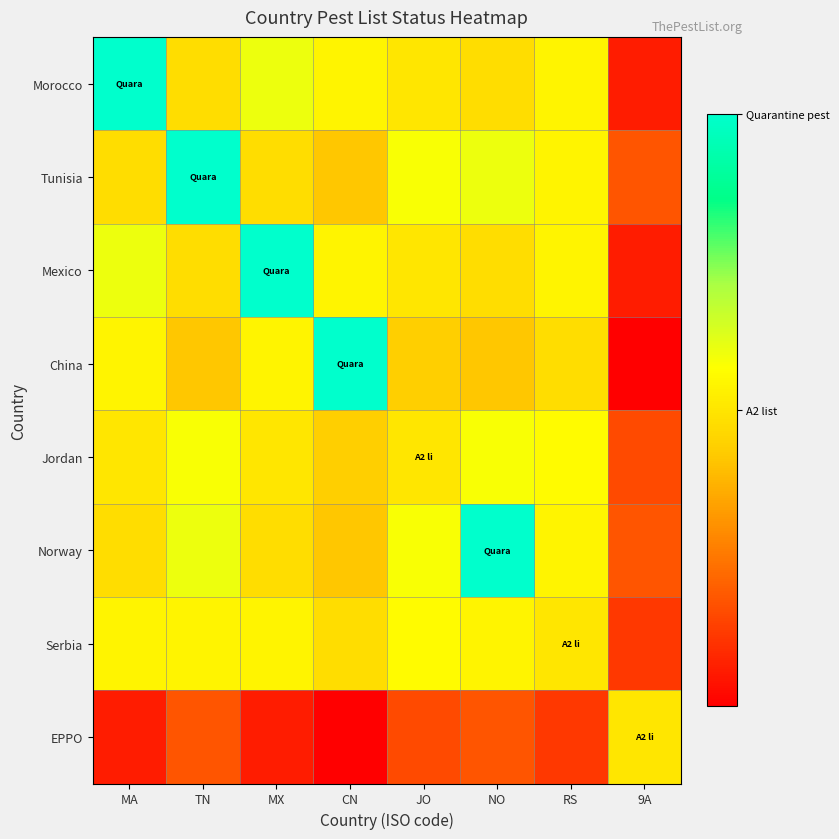

Which series has the largest total across all categories?

Tunisia